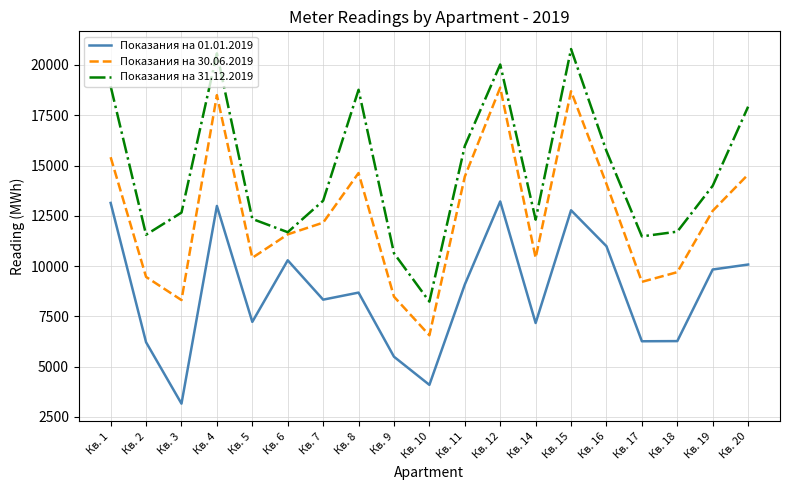

What are all the series names shown in the legend?

Показания на 01.01.2019, Показания на 30.06.2019, Показания на 31.12.2019